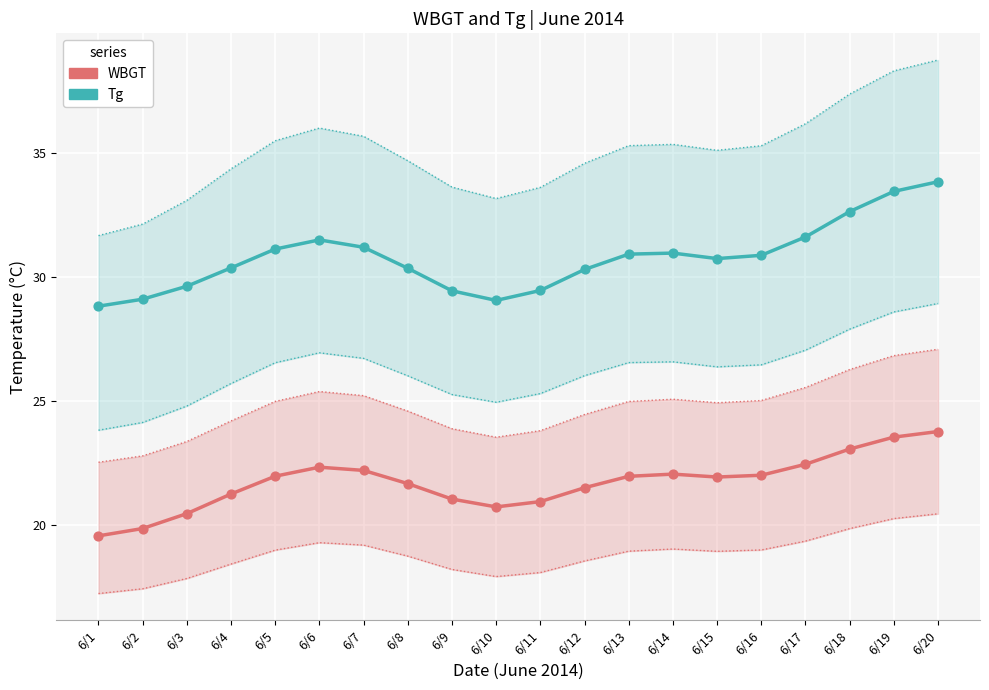

Which series has the largest total across all categories?

Tg